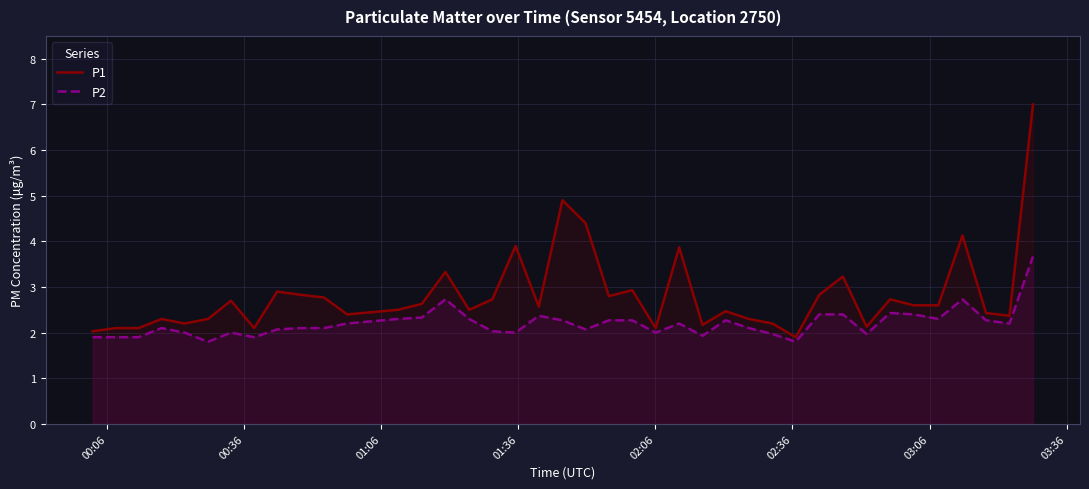

Which series has the widest spread of values?

P1